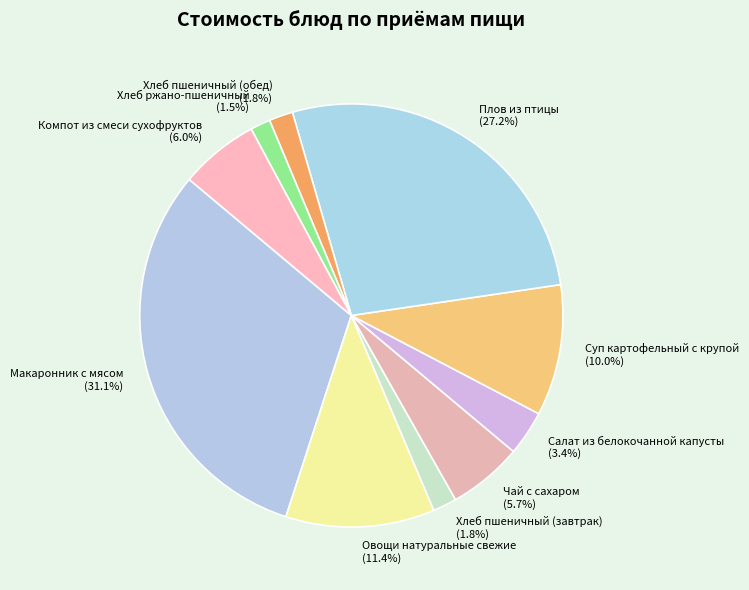

What percentage is the Хлеб пшеничный (обед) slice, to the nearest percent?

2%